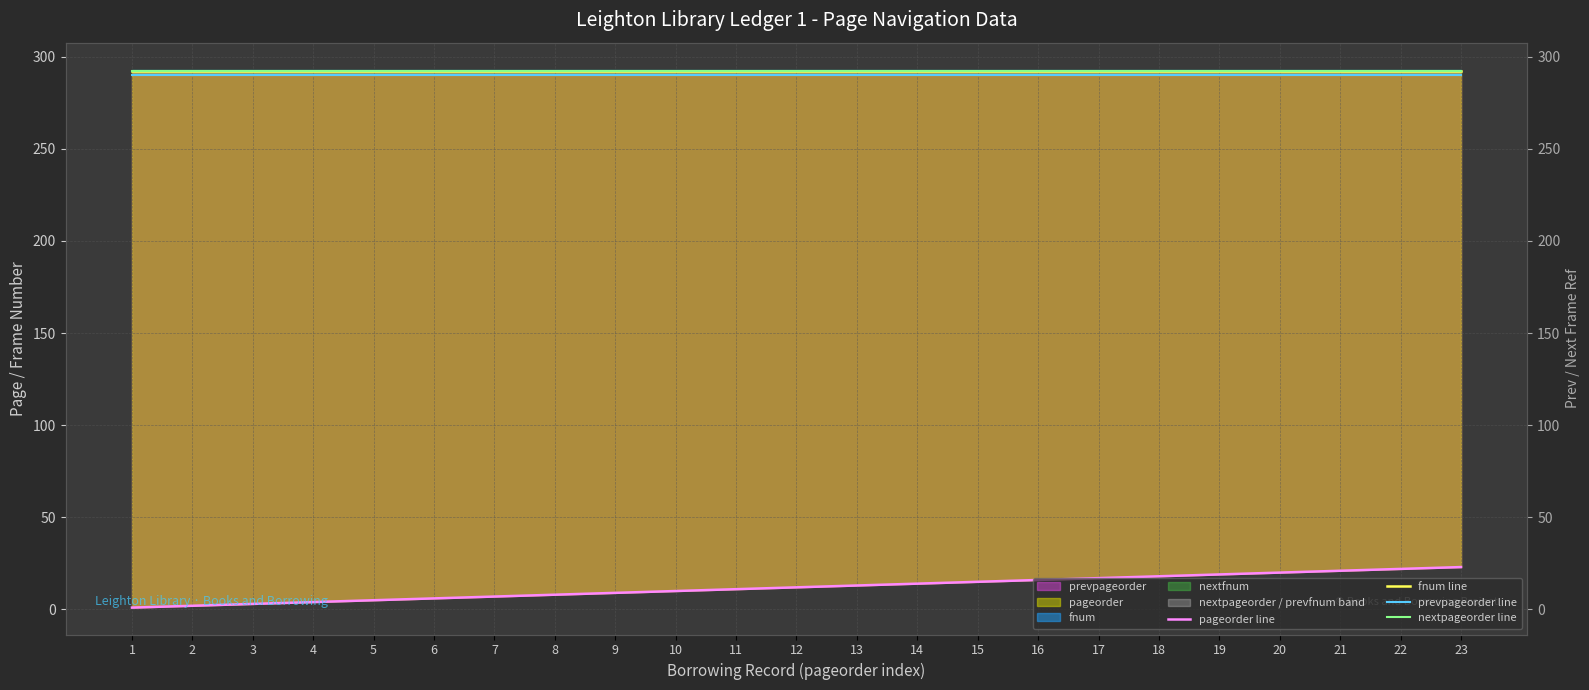

At how many categories does at least one series exceed 226?

23